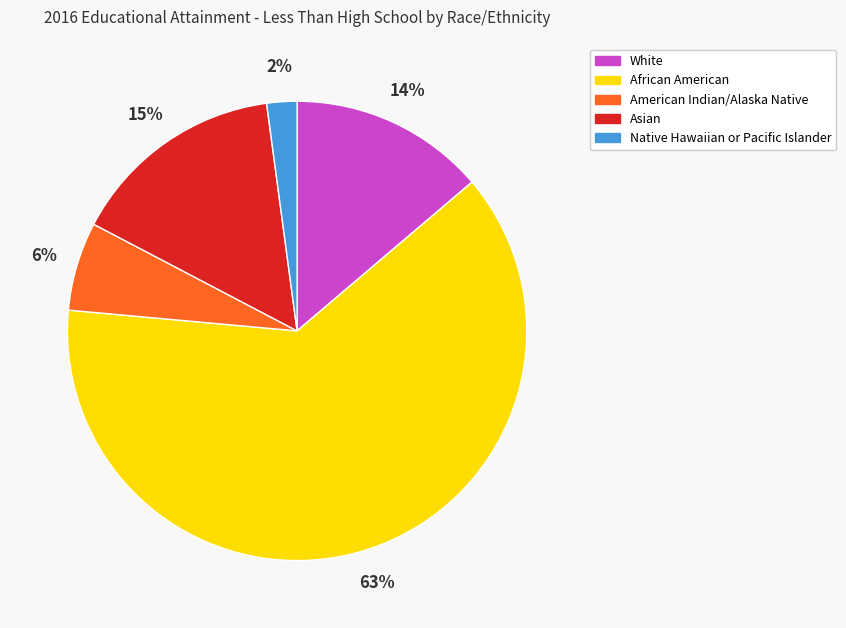

Which slice is the smallest?

Native Hawaiian or Pacific Islander